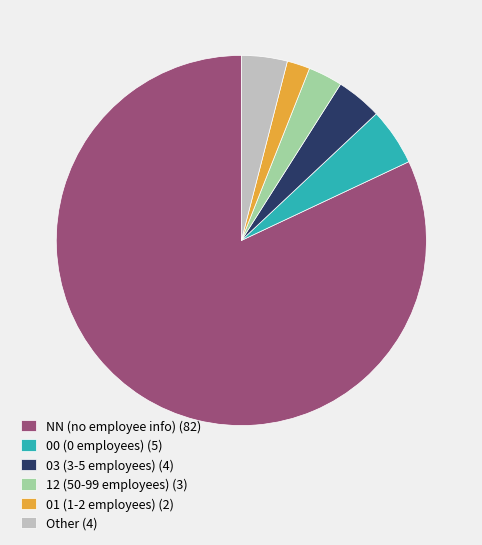

Do 12 (50-99 employees) (3) and 00 (0 employees) (5) together represent more than half of the pie?

No